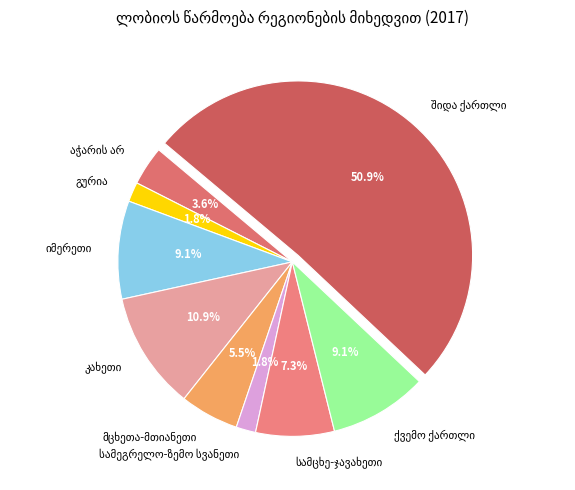

What is the majority slice?

შიდა ქართლი